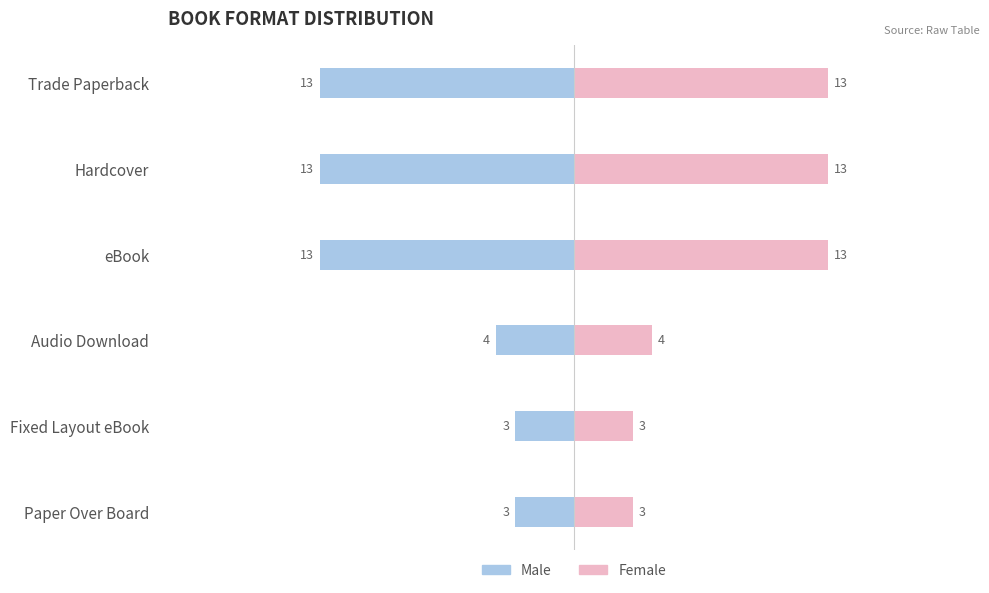

How many categories are shown in the chart?

6